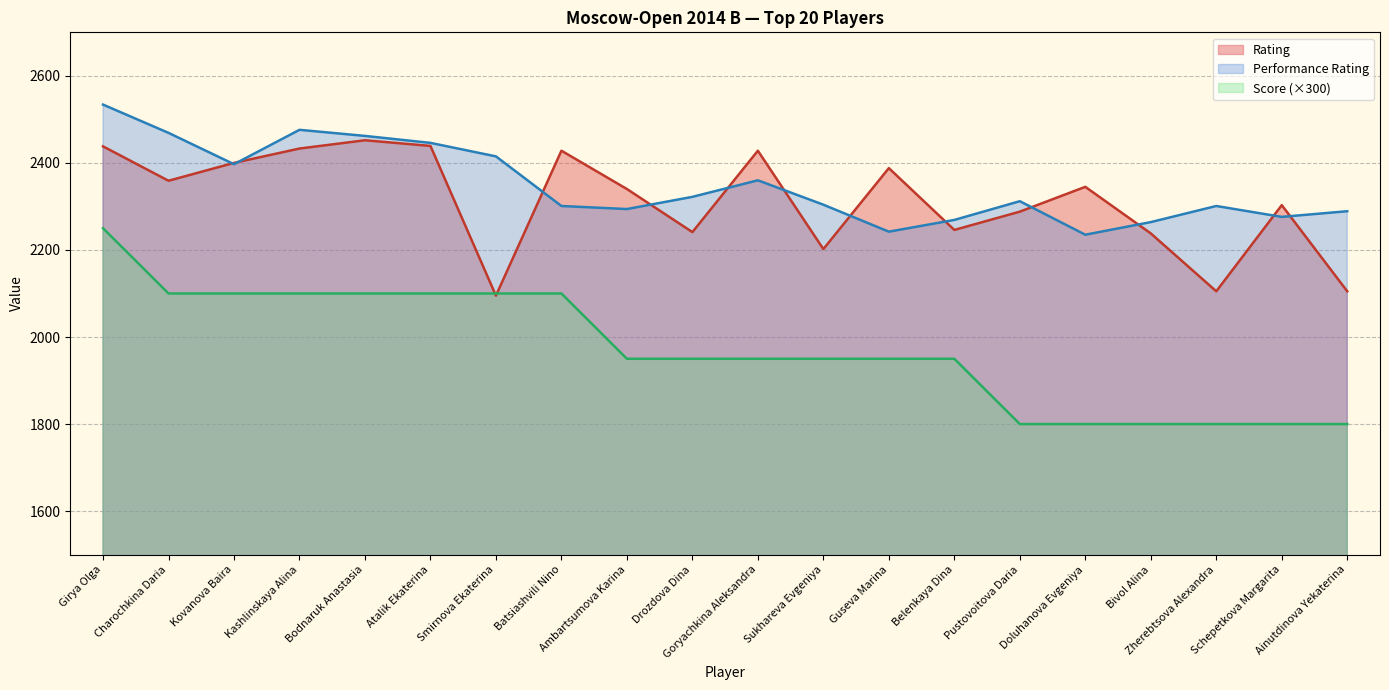

How many lines are shown in the chart?

3